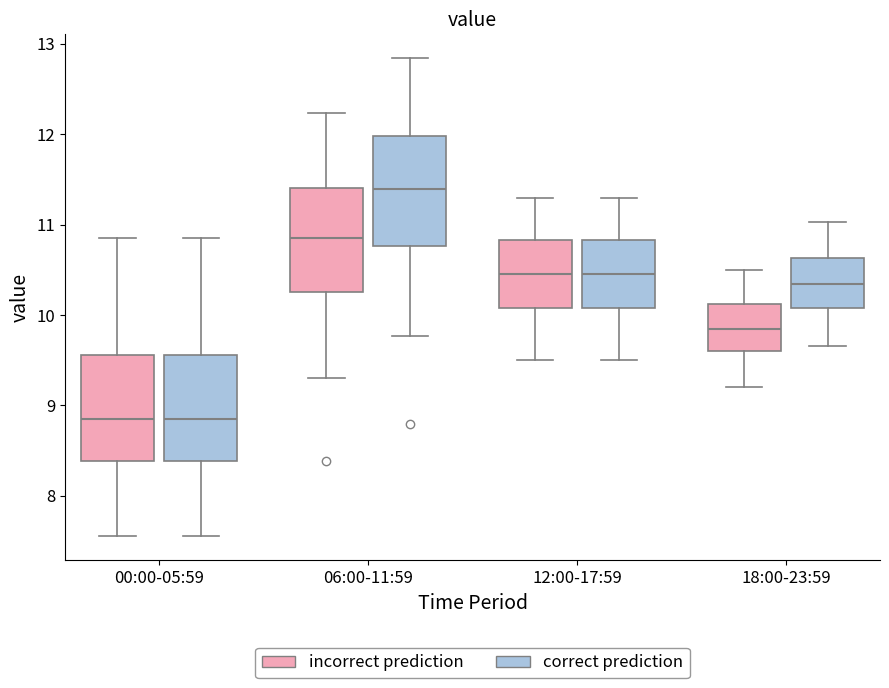

Reading left to right, read every box against the y-axis: the position of its median line, the range the box covers, and the ends of its whiskers. The values are not printed on the chart, so give them approximately, as read against the axis.

00:00-05:59 (incorrect prediction): median 8.9, box 8.4 to 9.6, whiskers 7.6 to 10.9
00:00-05:59 (correct prediction): median 8.9, box 8.4 to 9.6, whiskers 7.6 to 10.9
06:00-11:59 (incorrect prediction): median 10.9, box 10.3 to 11.4, whiskers 9.3 to 12.2
06:00-11:59 (correct prediction): median 11.4, box 10.8 to 12.0, whiskers 9.8 to 12.8
12:00-17:59 (incorrect prediction): median 10.5, box 10.1 to 10.8, whiskers 9.5 to 11.3
12:00-17:59 (correct prediction): median 10.5, box 10.1 to 10.8, whiskers 9.5 to 11.3
18:00-23:59 (incorrect prediction): median 9.9, box 9.6 to 10.1, whiskers 9.2 to 10.5
18:00-23:59 (correct prediction): median 10.3, box 10.1 to 10.6, whiskers 9.7 to 11.0